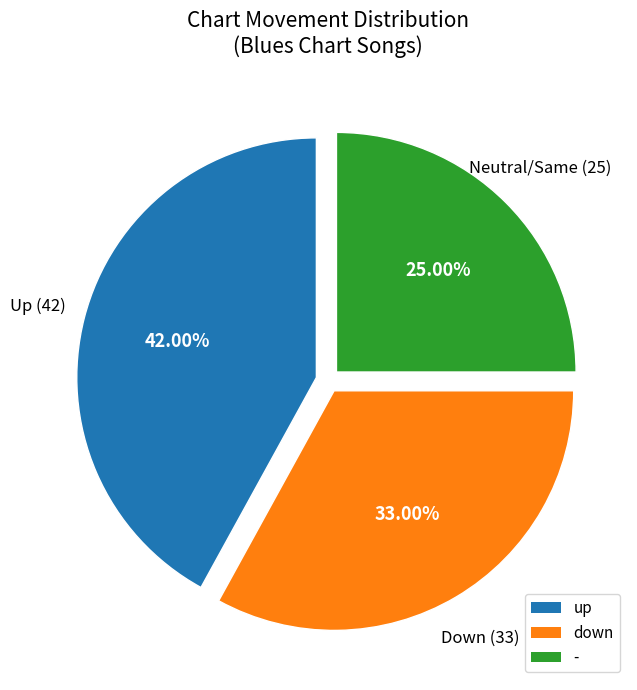

Which category has the smallest portion of the pie?

-